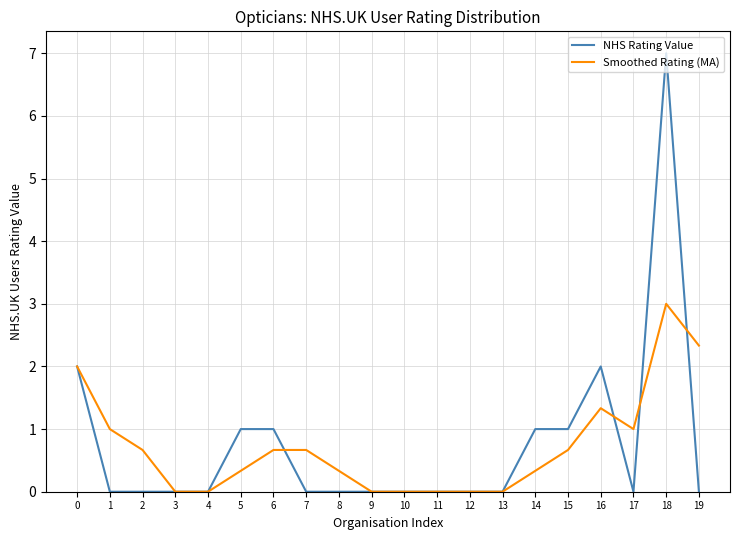

Which series changed the most between 5 and 12?

NHS Rating Value